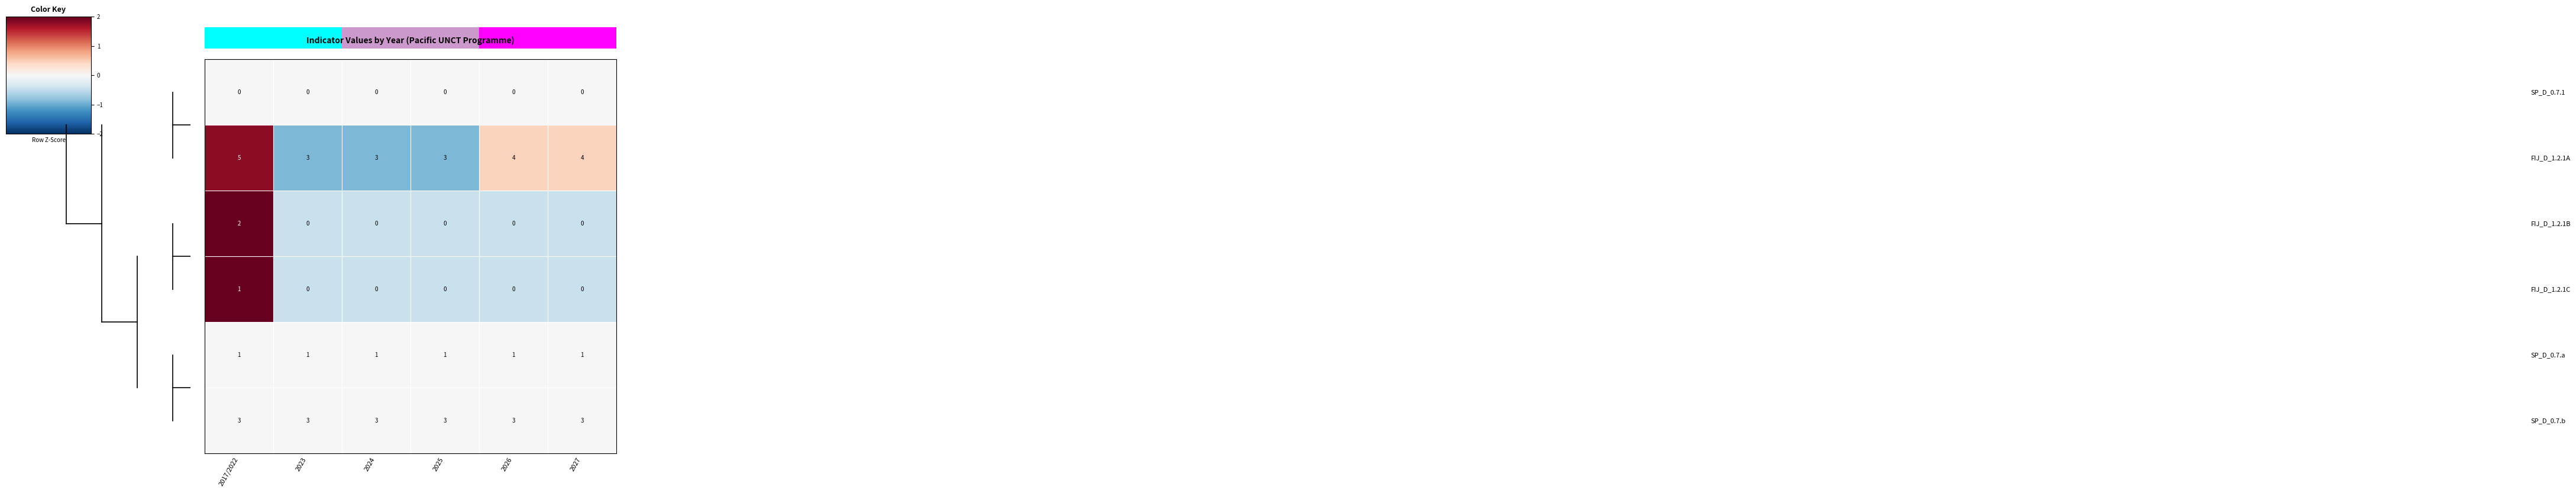

What is the difference between the highest and lowest values at 2023?

3